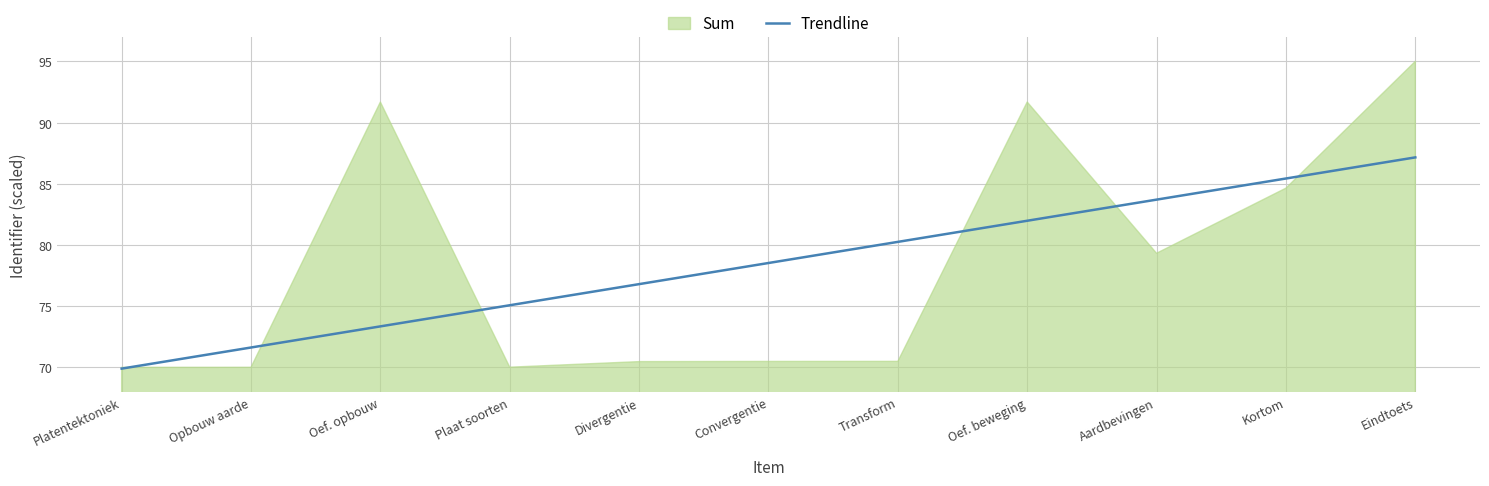

What position from the right is Divergentie?

7